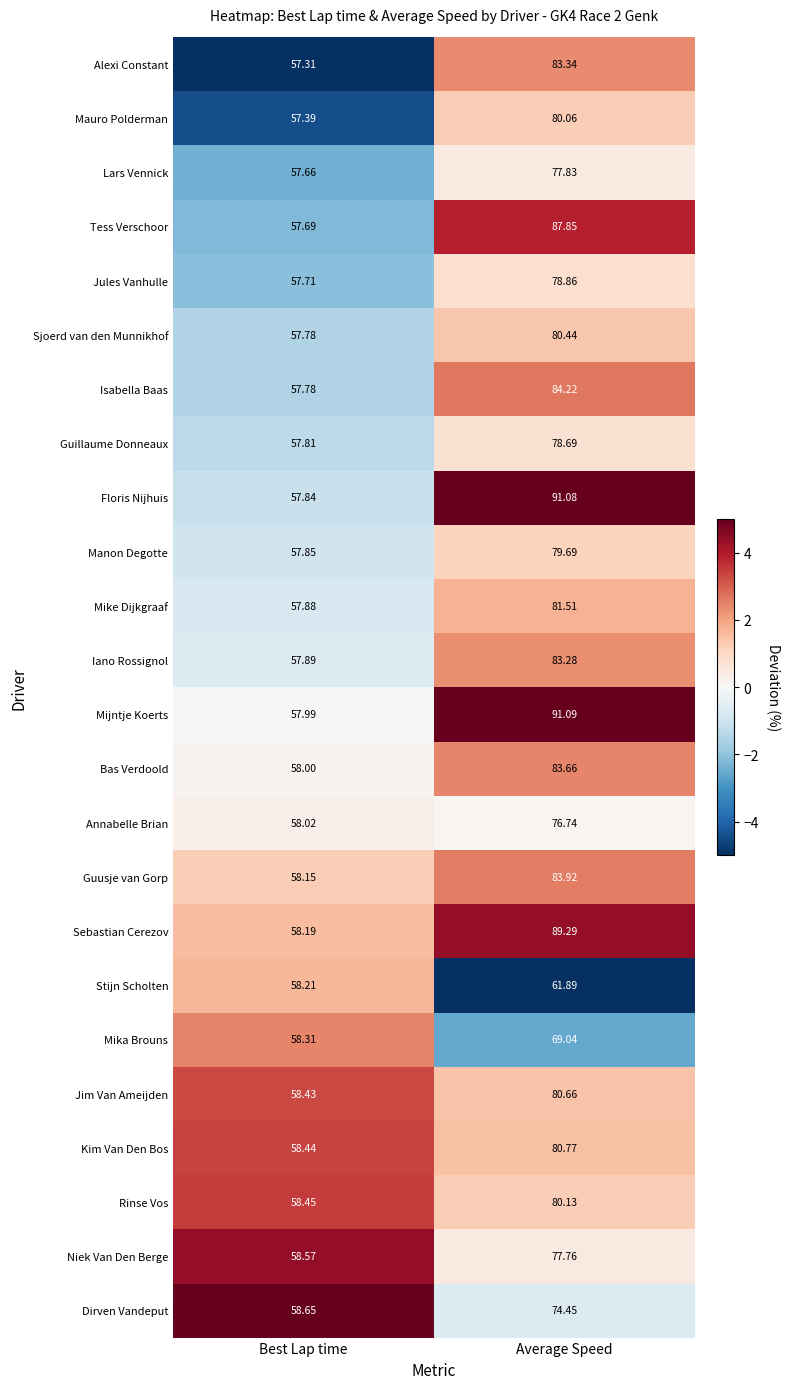

Where is Lars Vennick nearest to the value 67?

Best Lap time